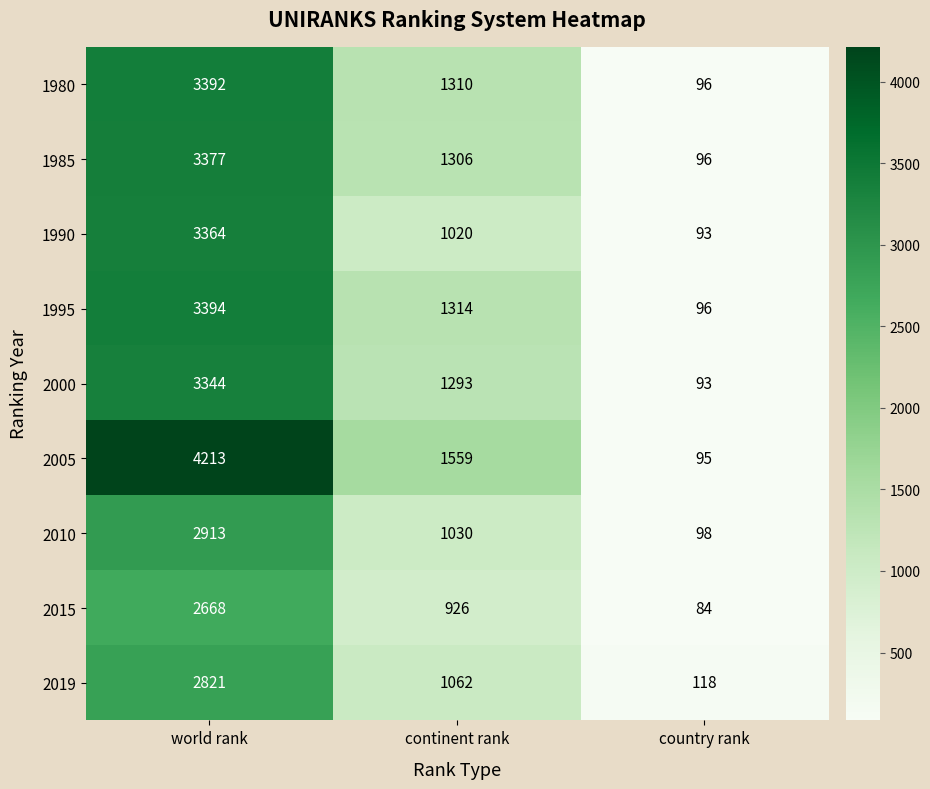

The 2010 series shows 98 at country rank. True or false?

True